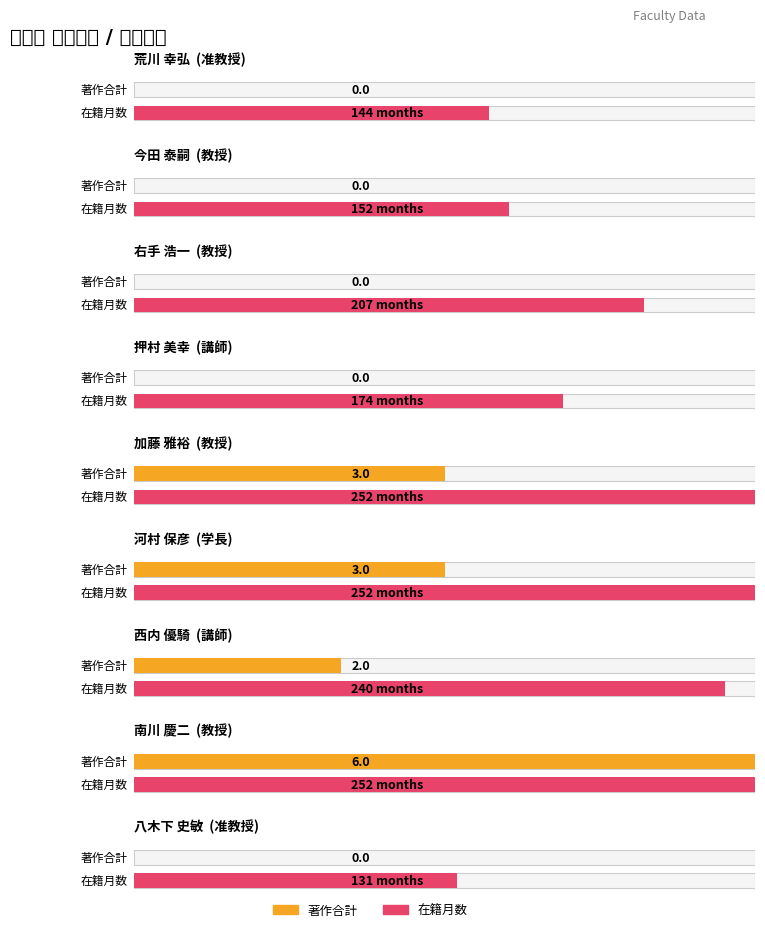

Are the bars grouped side by side (vs. stacked)?

Yes